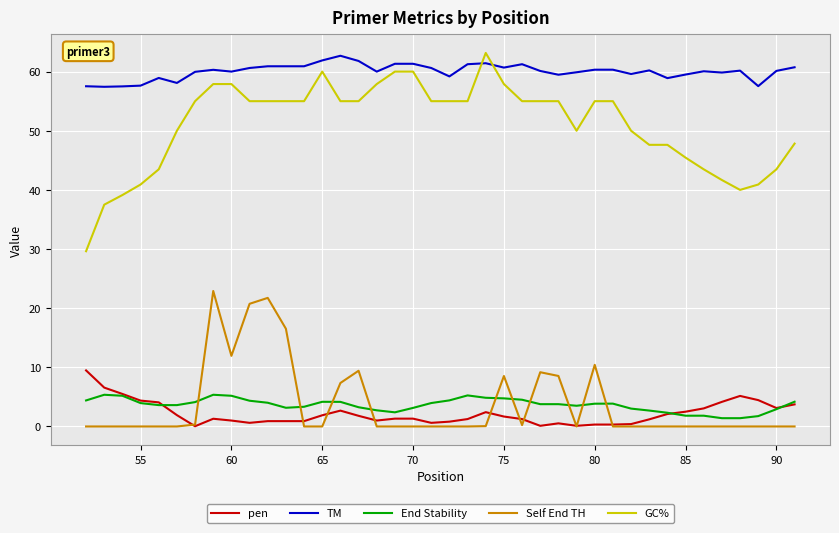

How many lines are shown in the chart?

5